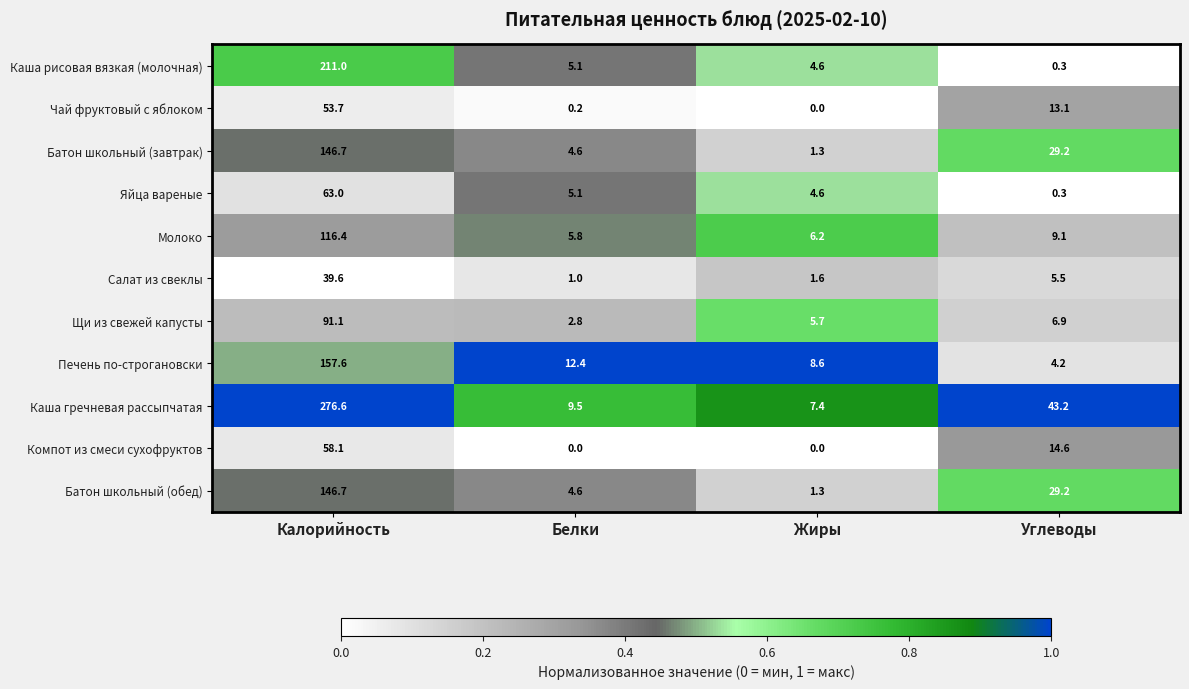

Which series changed the most between Калорийность and Жиры?

Каша гречневая рассыпчатая